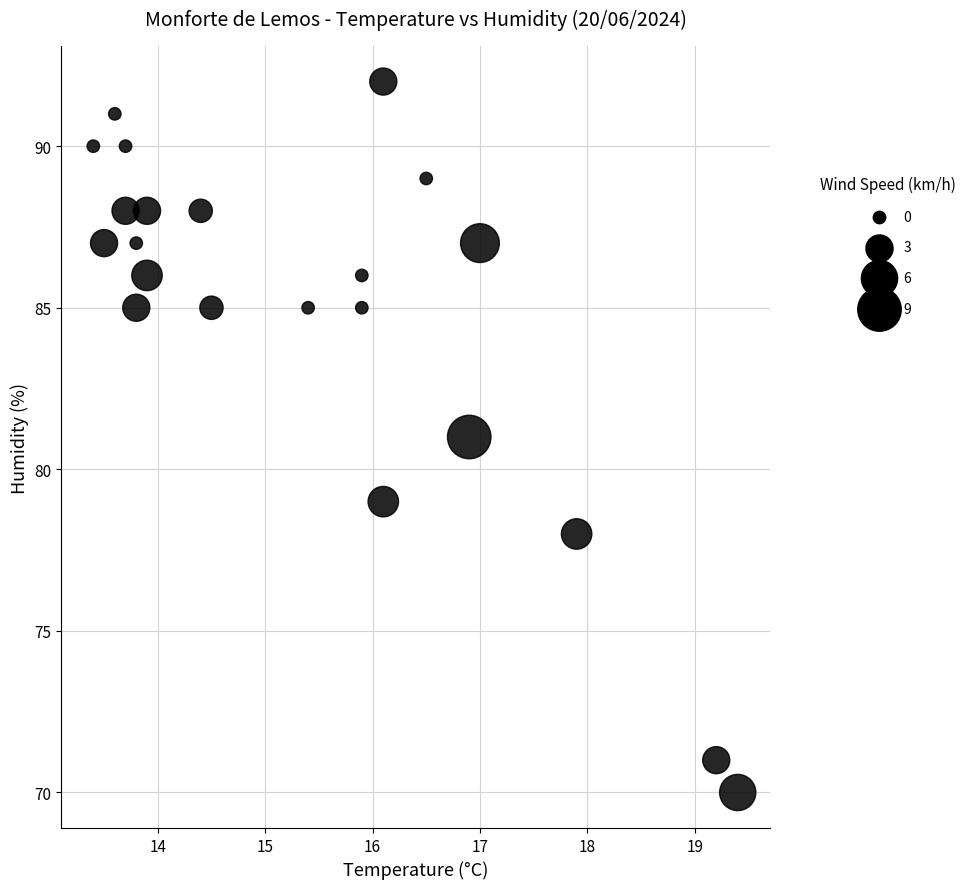

What is the range of Y values (max minus min)?

22